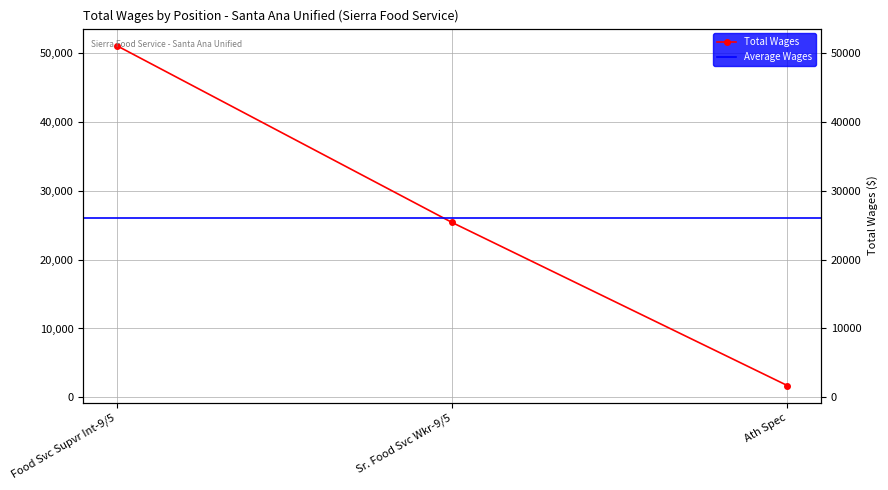

List the labels in order of value, smallest first.

Ath Spec, Sr. Food Svc Wkr-9/5, Food Svc Supvr Int-9/5